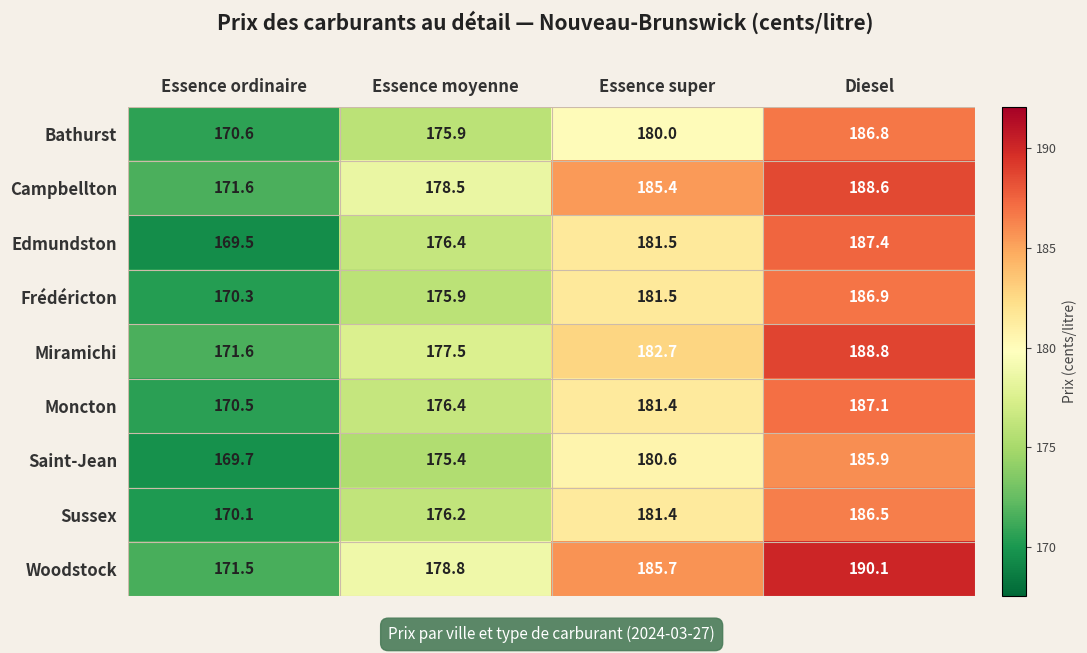

Where does the Miramichi series first go above 182?

Essence super